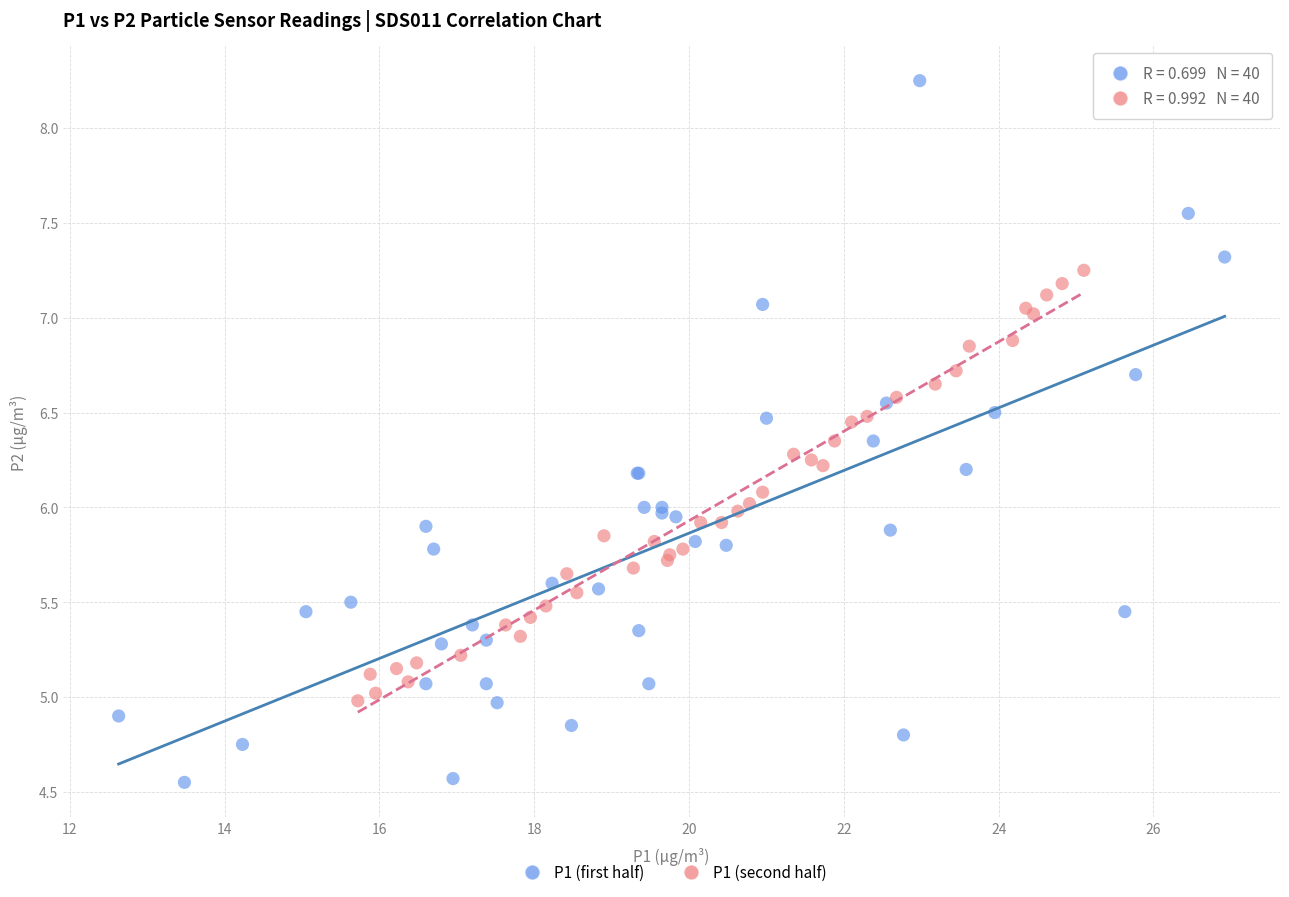

What are all the series names shown in the legend?

P1 (first half), P1 (second half)